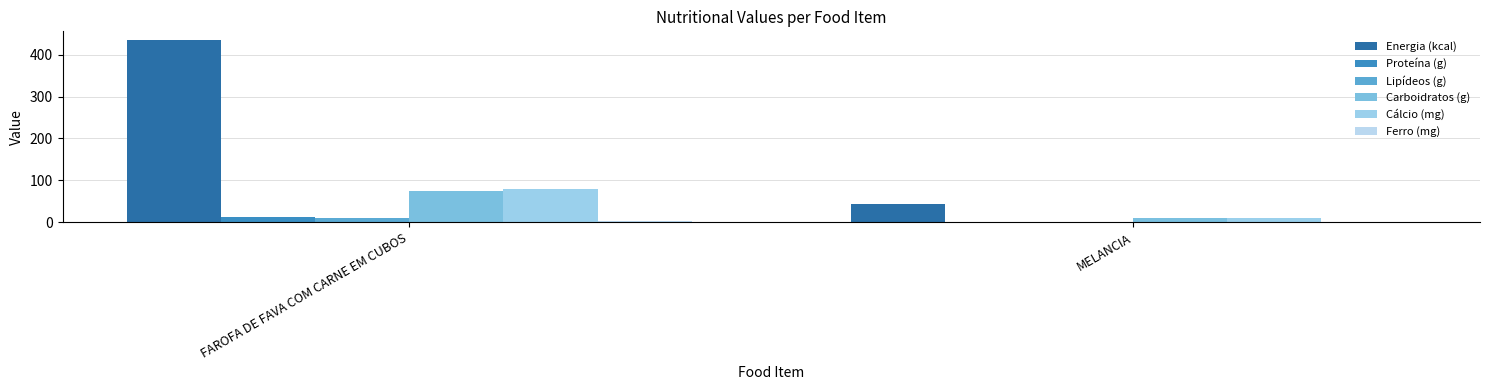

What is the sum of all Cálcio (mg) values?

89.0